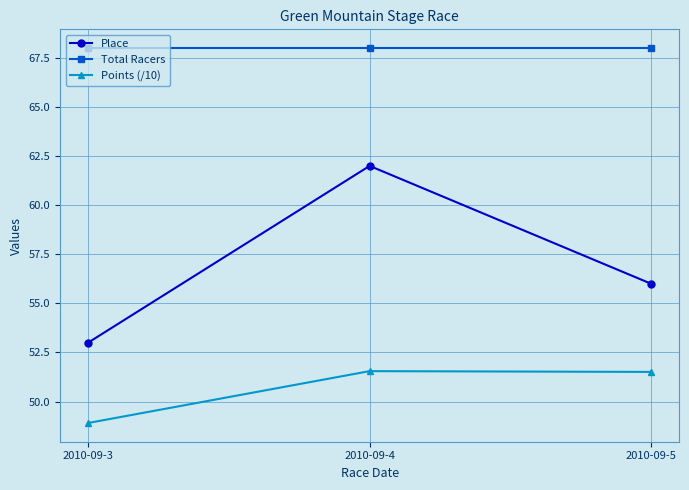

What is the sum of the Total Racers values at 2010-09-5 and 2010-09-3?

136.0